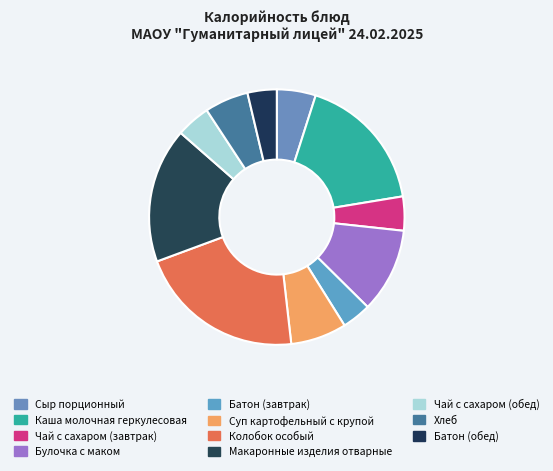

True or false: Булочка с маком accounts for 11% of the total.

True